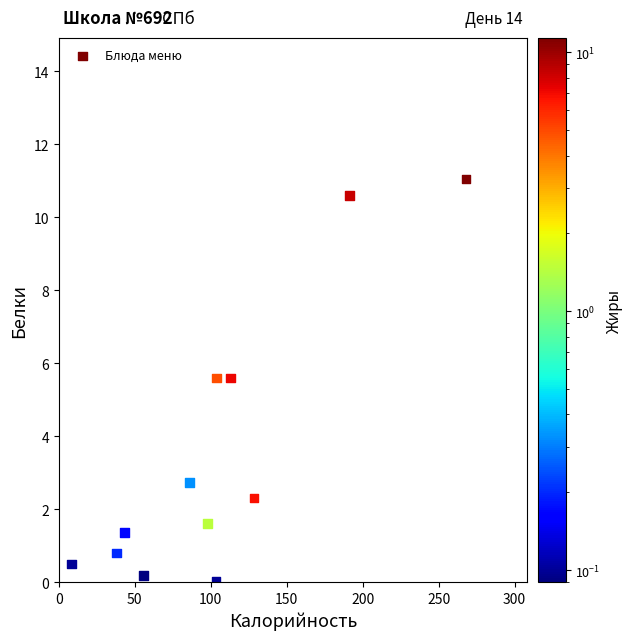

What is the average X value?

103.1